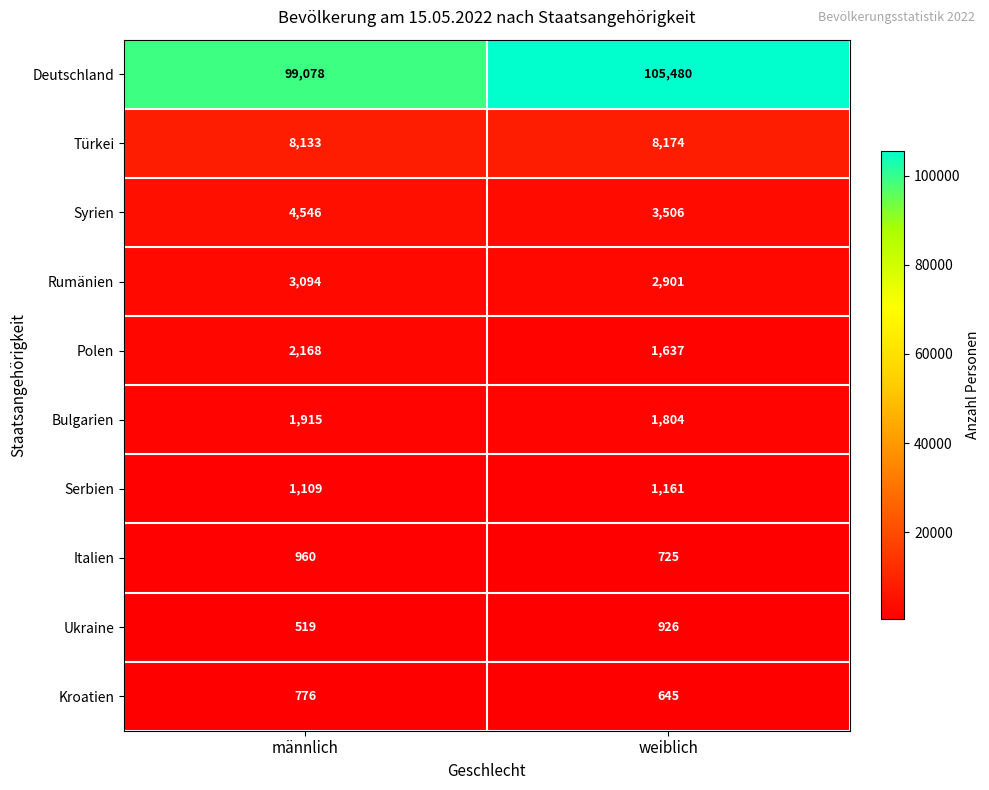

At which category is the sum across all series the highest?

weiblich